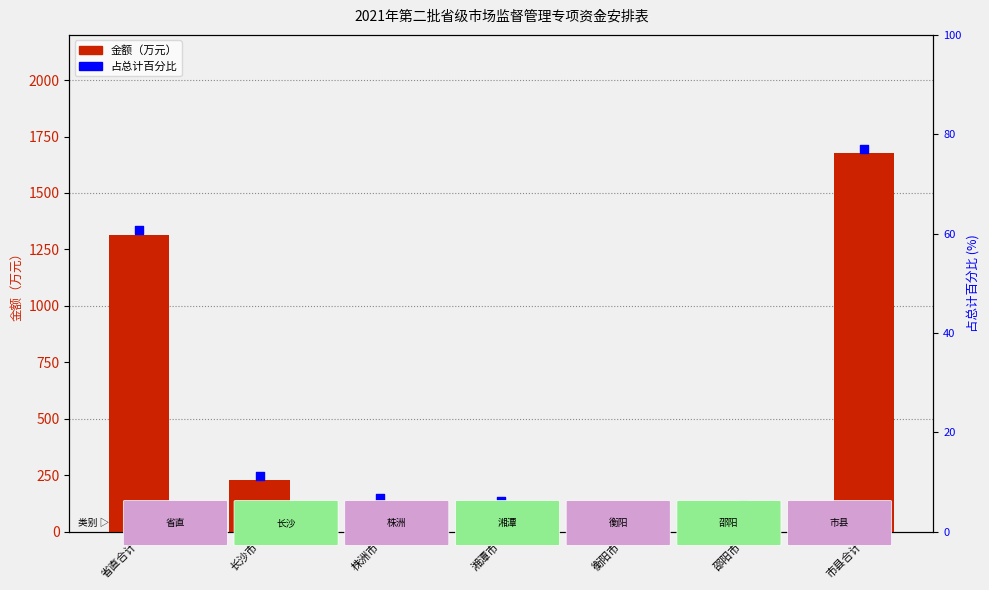

Between 衡阳市 and 省直合计, which is larger?

省直合计